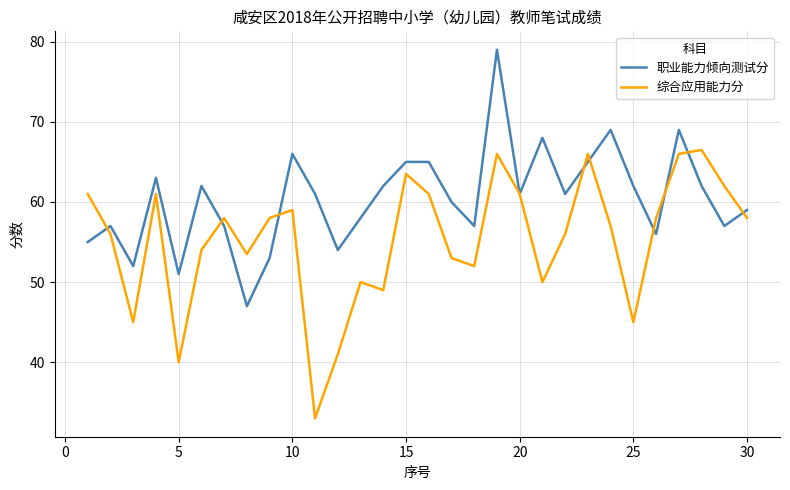

List the series in order of their overall mean, highest first.

职业能力倾向测试分, 综合应用能力分